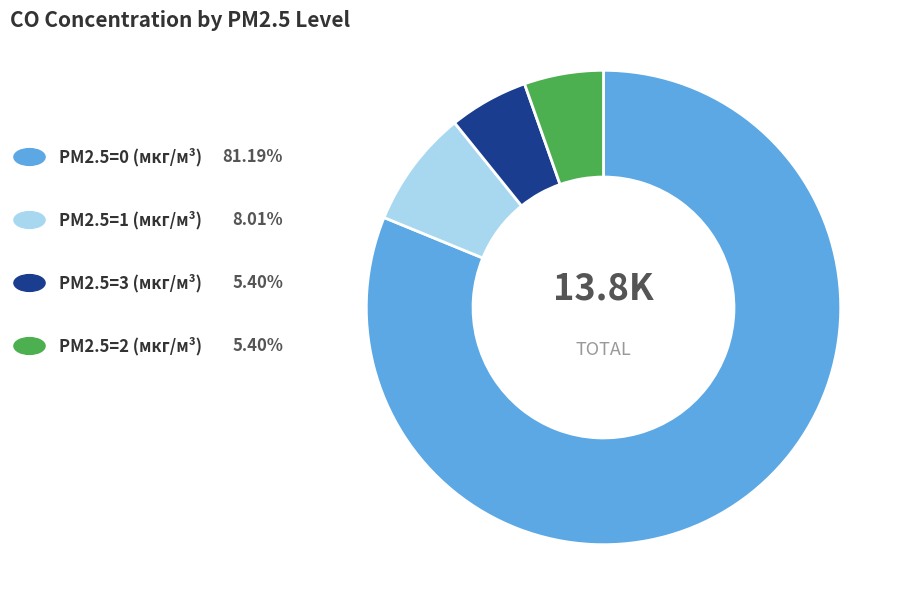

Count the number of slices in the pie.

4